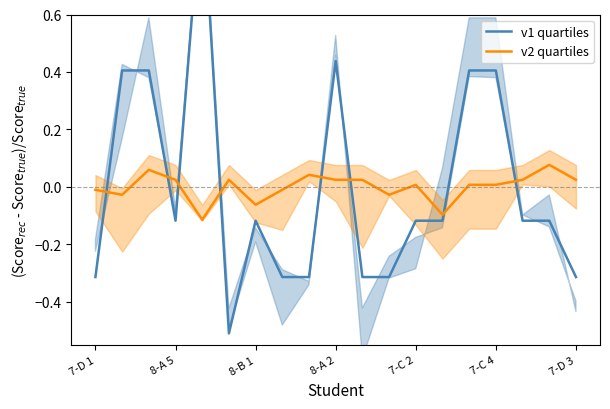

Is it true that v2 quartiles equals -0.0 at 7-D 1?

True